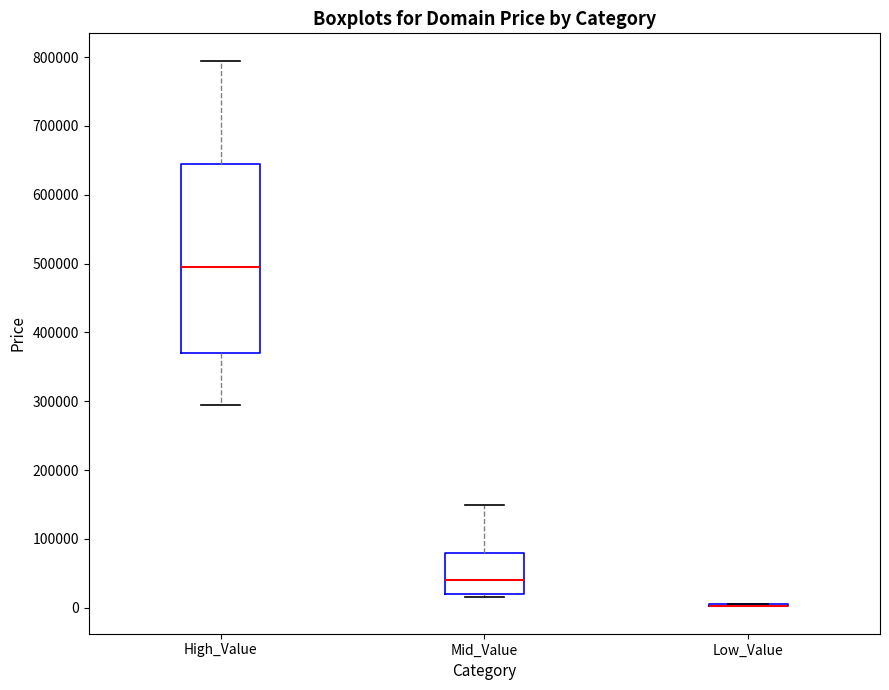

Comparing the boxes themselves (not the whiskers), which one is the tallest?

High_Value